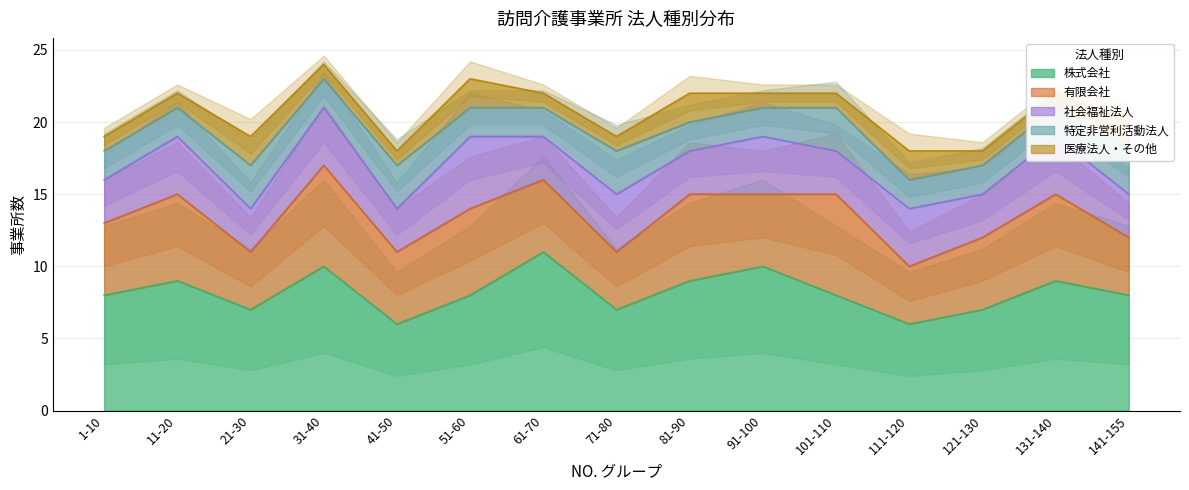

The 医療法人・その他 series shows 1 at 101-110. True or false?

True